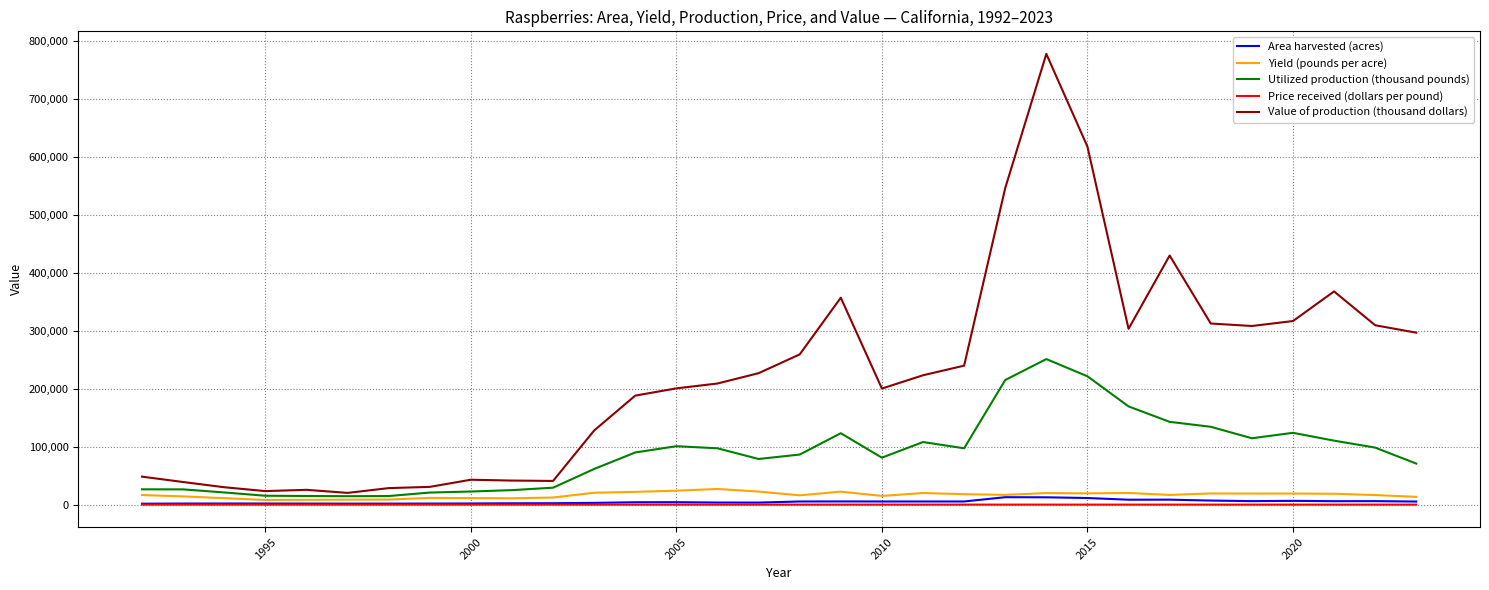

True or false: Area harvested (acres) and Value of production (thousand dollars) cross at least once.

False